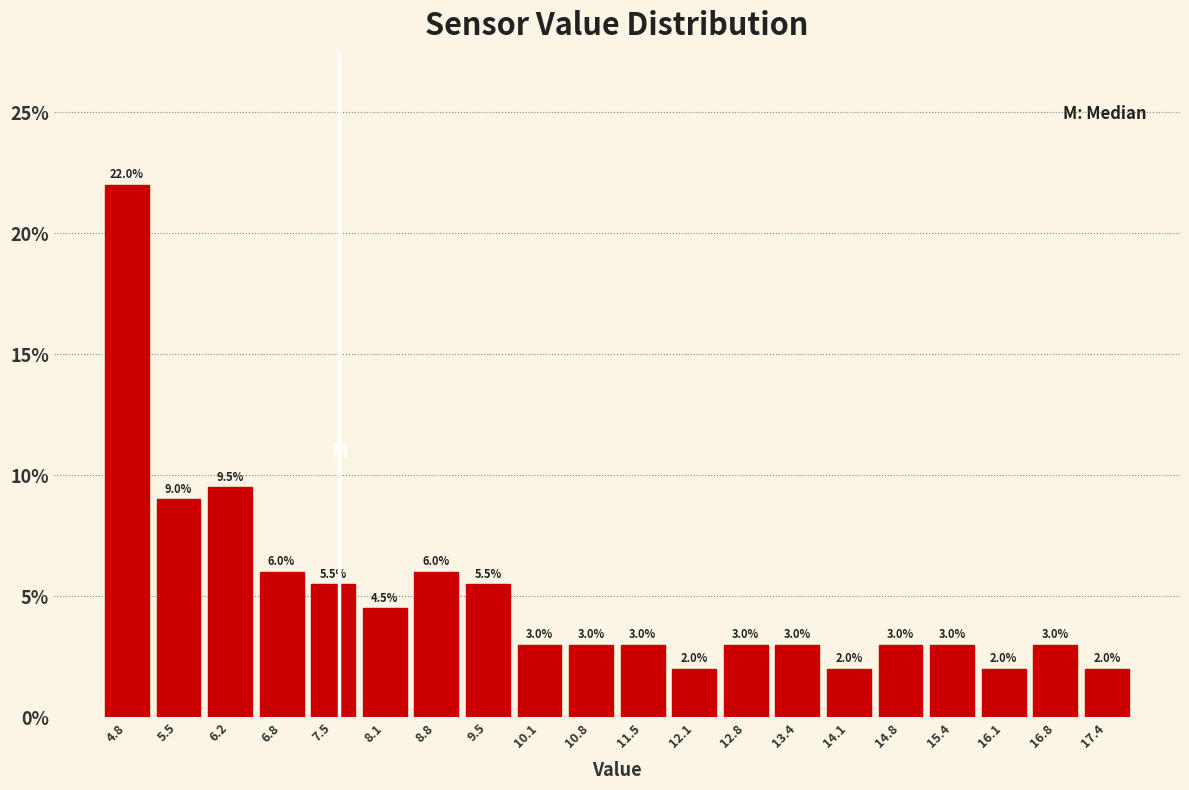

Which range on the x-axis has the tallest bar?

4.5 to 5.2